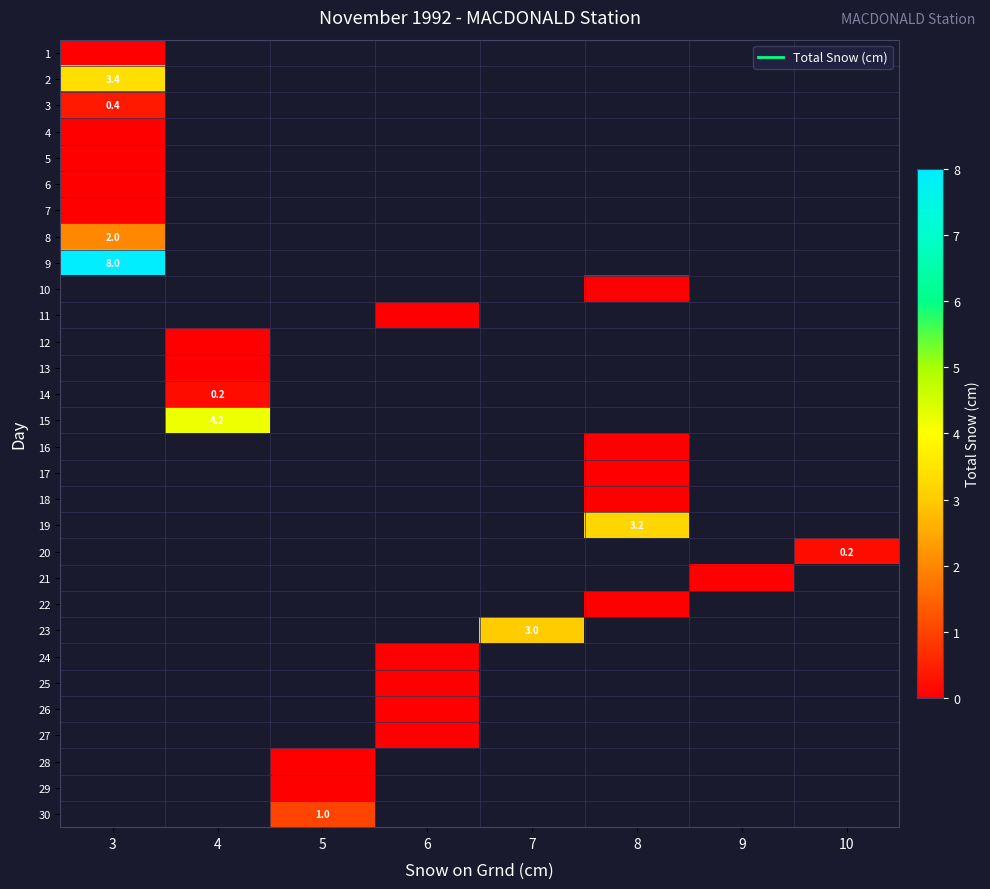

At which category does the chart reach its peak across all series?

3